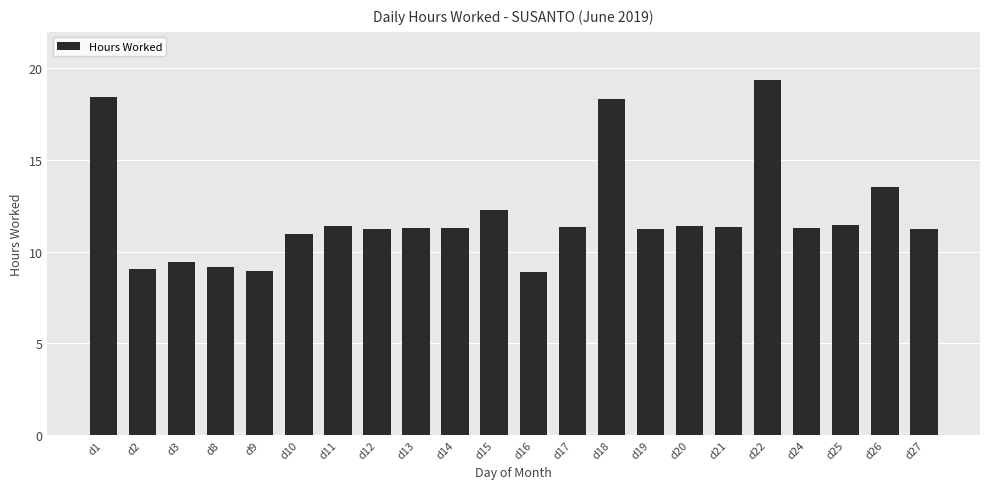

What is the value of the 12th bar from the left?

8.9